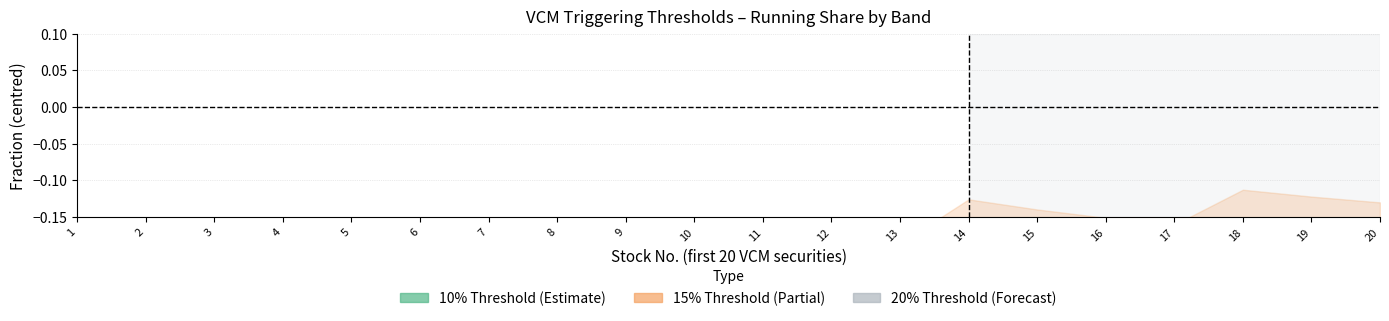

Which label corresponds to the smallest value in the chart?

1